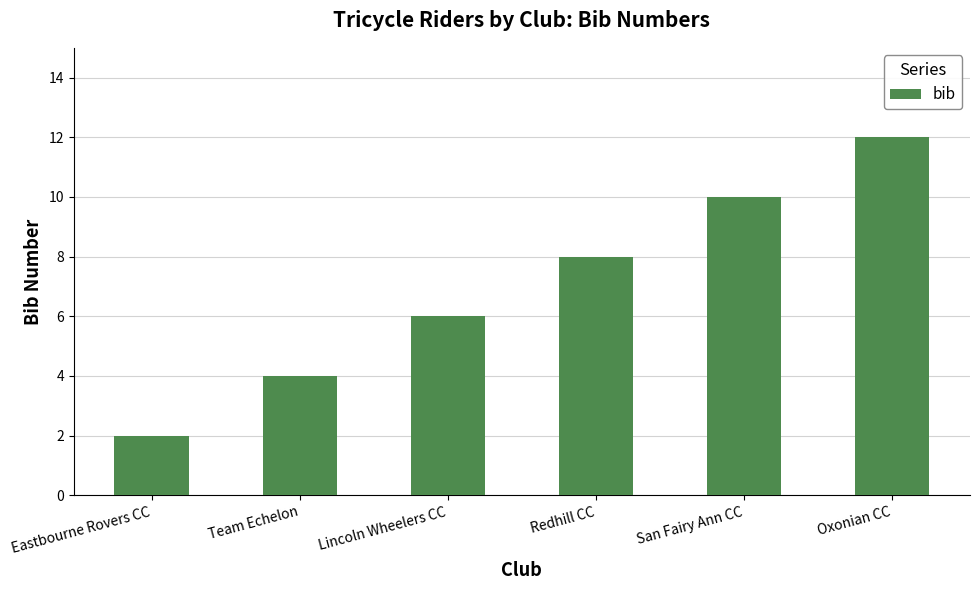

Between Eastbourne Rovers CC and San Fairy Ann CC, which is larger?

San Fairy Ann CC